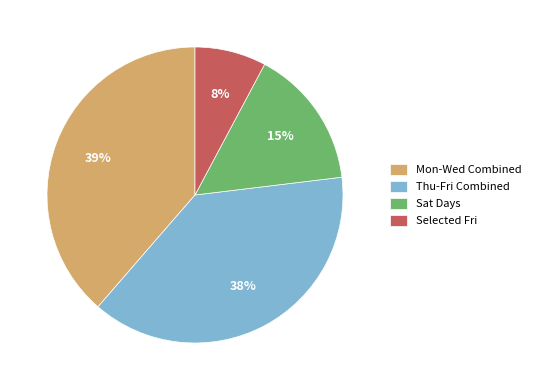

To the nearest percent, what percentage of the pie is Mon-Wed Combined?

39%